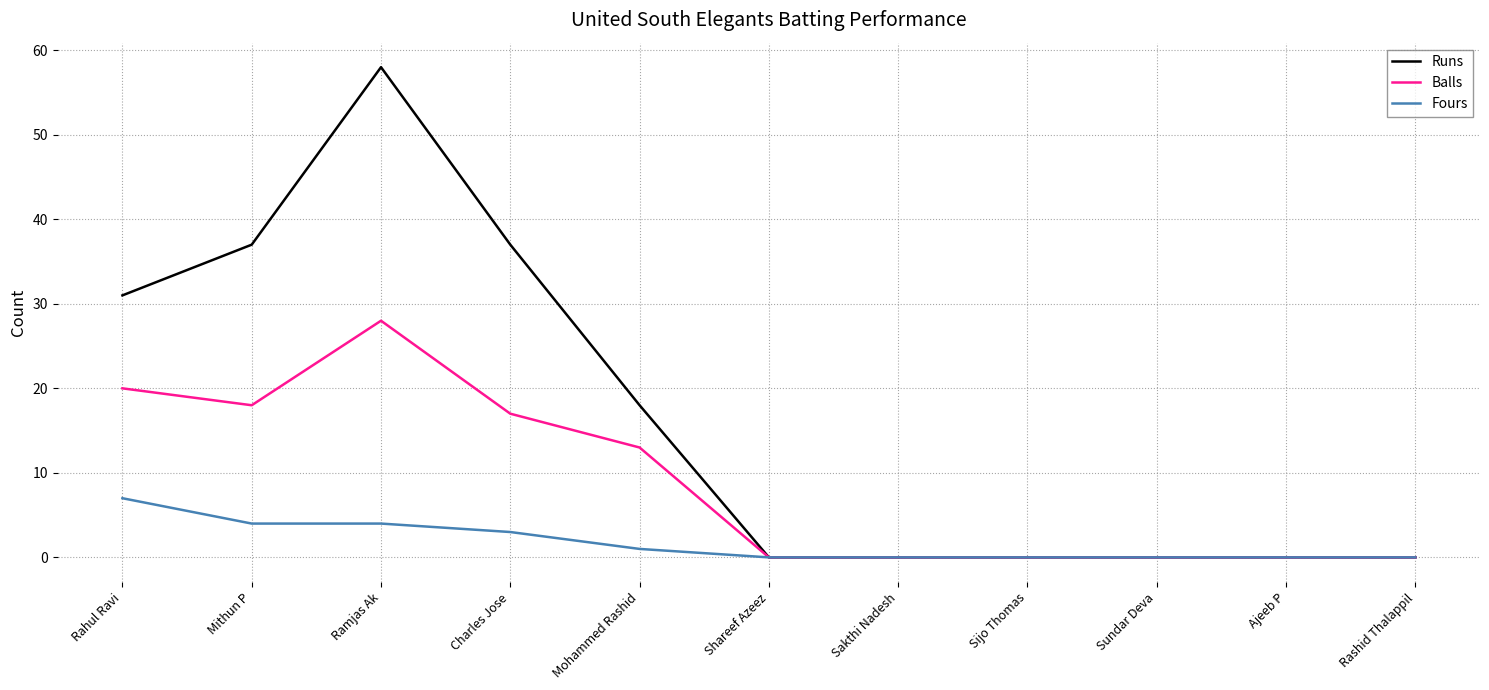

What is the greatest value displayed?

58